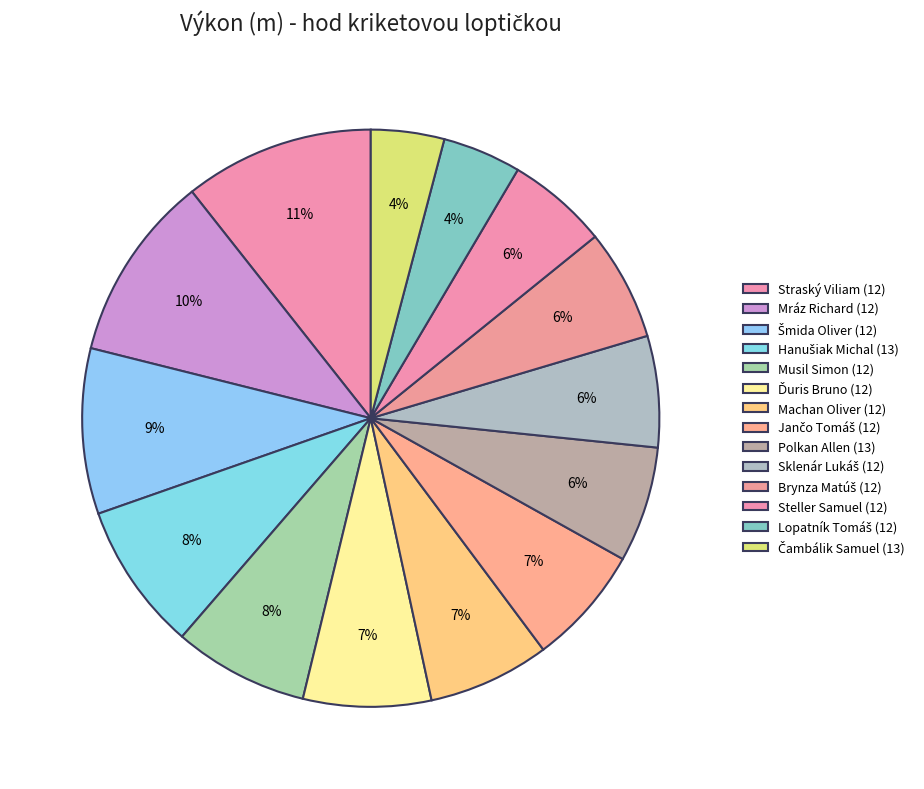

How many slices are in this pie chart?

14